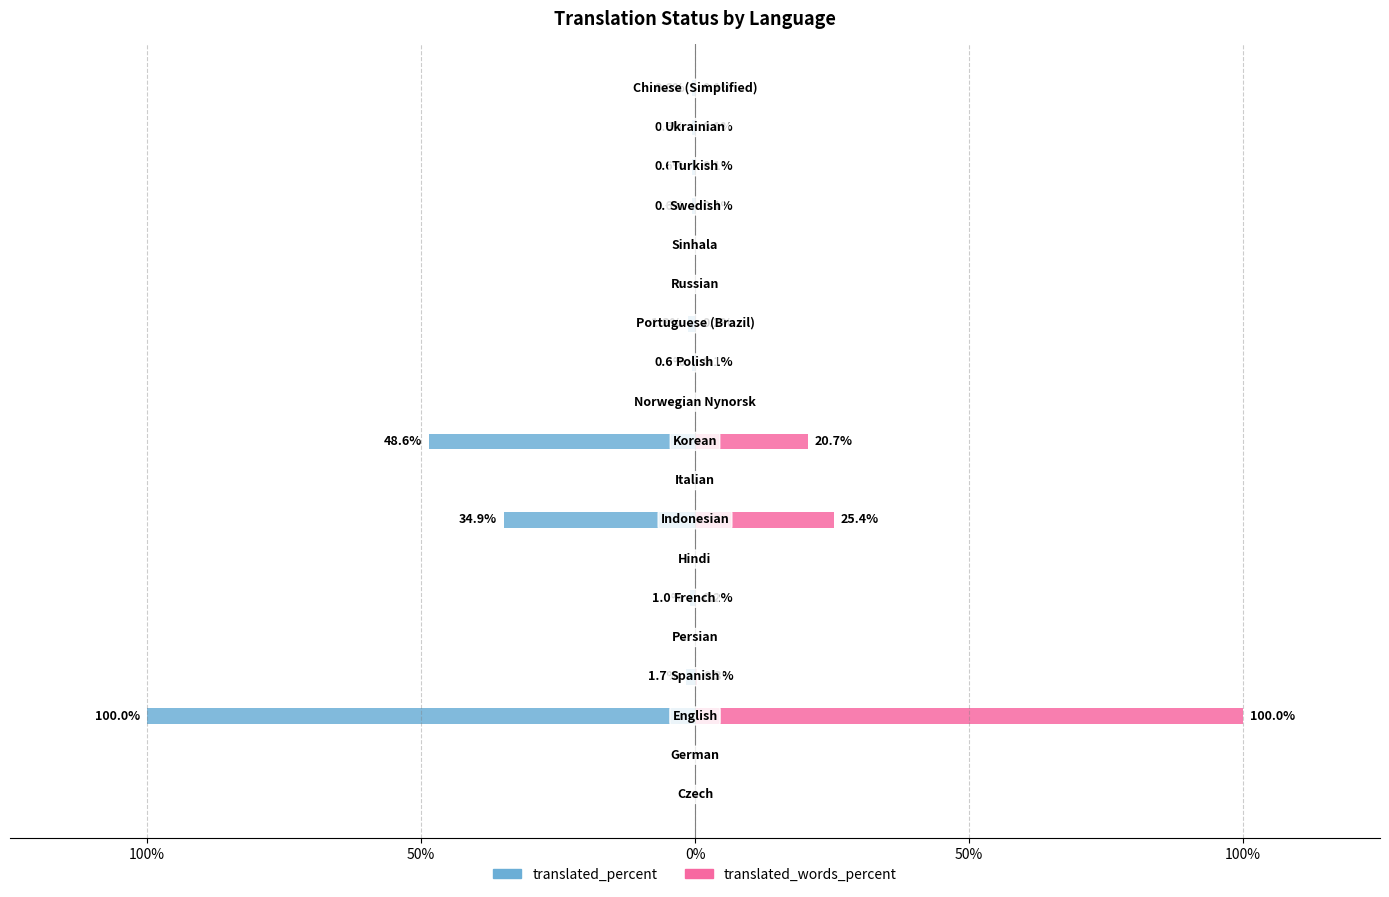

How many bars are there in total?

38